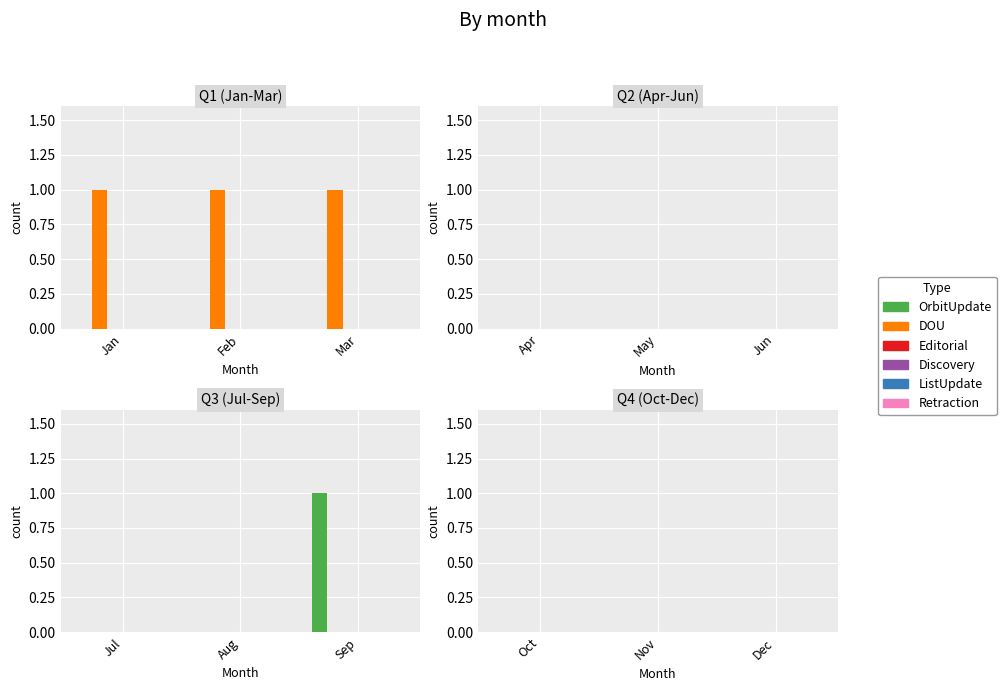

Which series has the largest total across all categories?

DOU